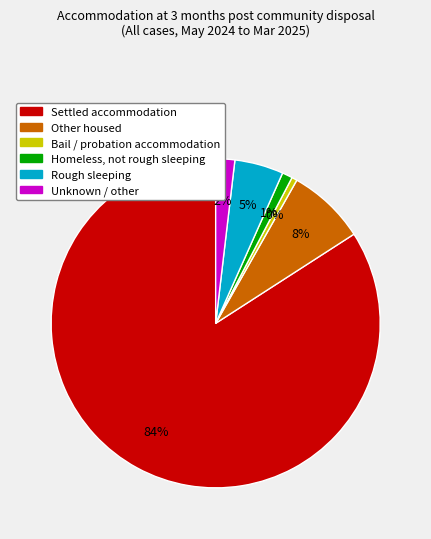

Count the number of slices in the pie.

6